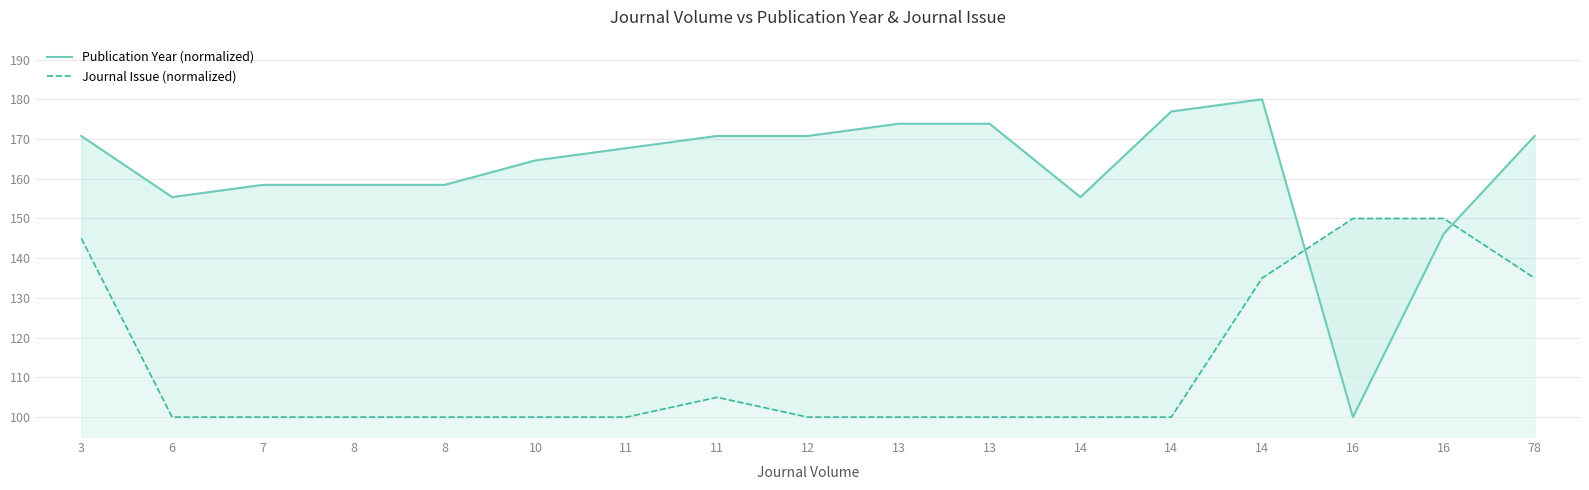

At which label is Journal Issue (normalized) closest to 125?

14